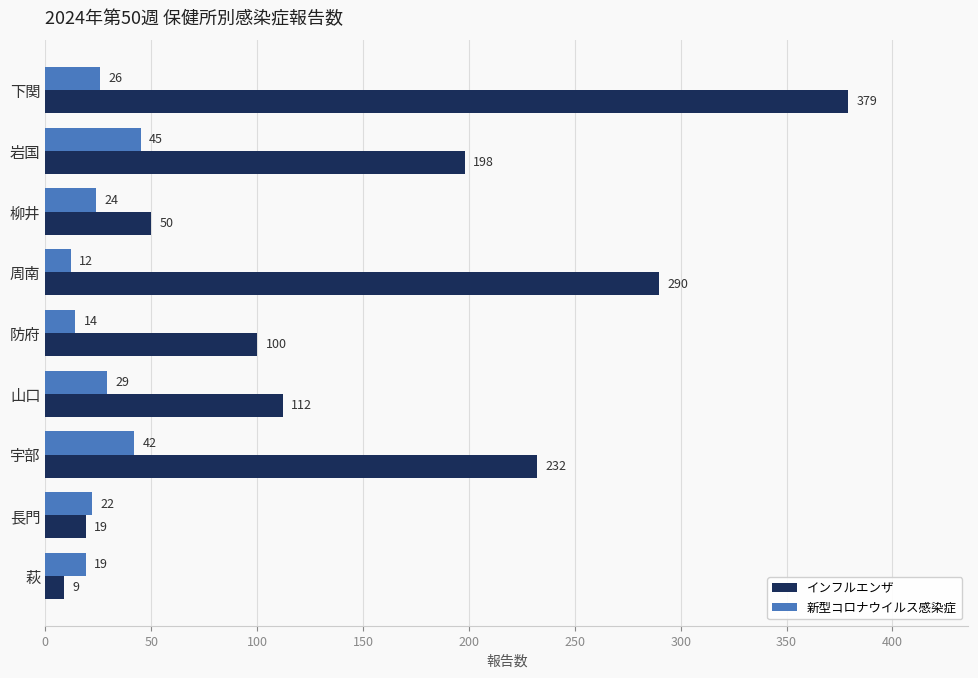

Rank the series by their maximum value, from highest to lowest.

インフルエンザ, 新型コロナウイルス感染症